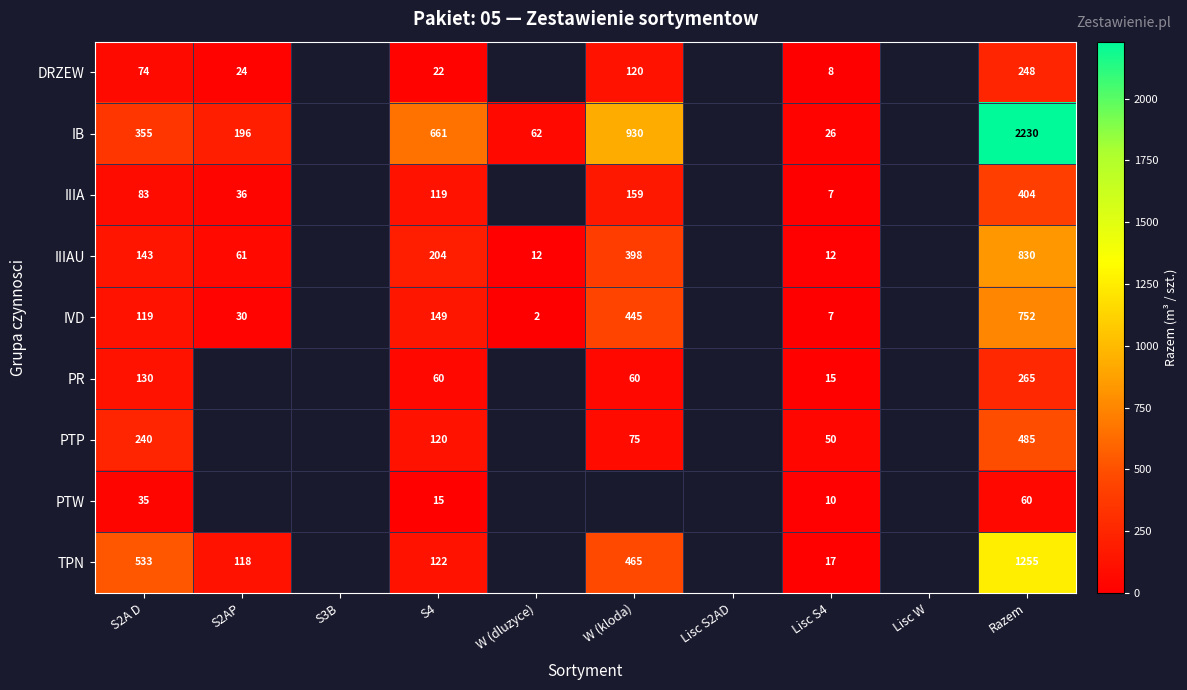

How many series are shown in this chart?

9